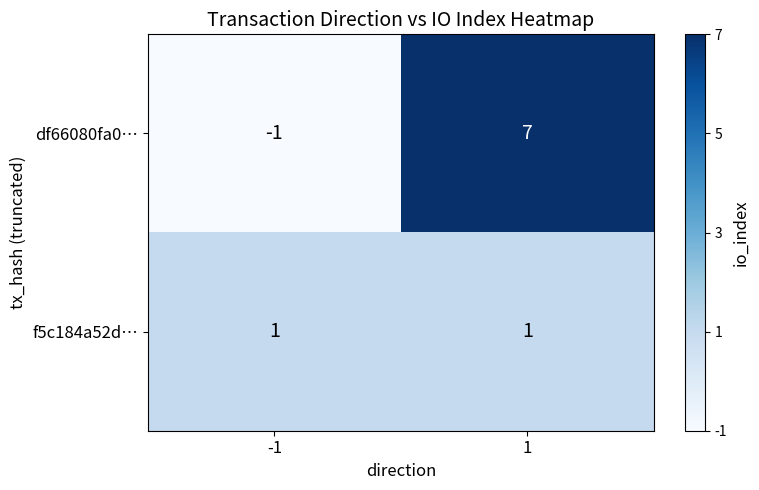

Which label corresponds to the smallest value in the chart?

-1